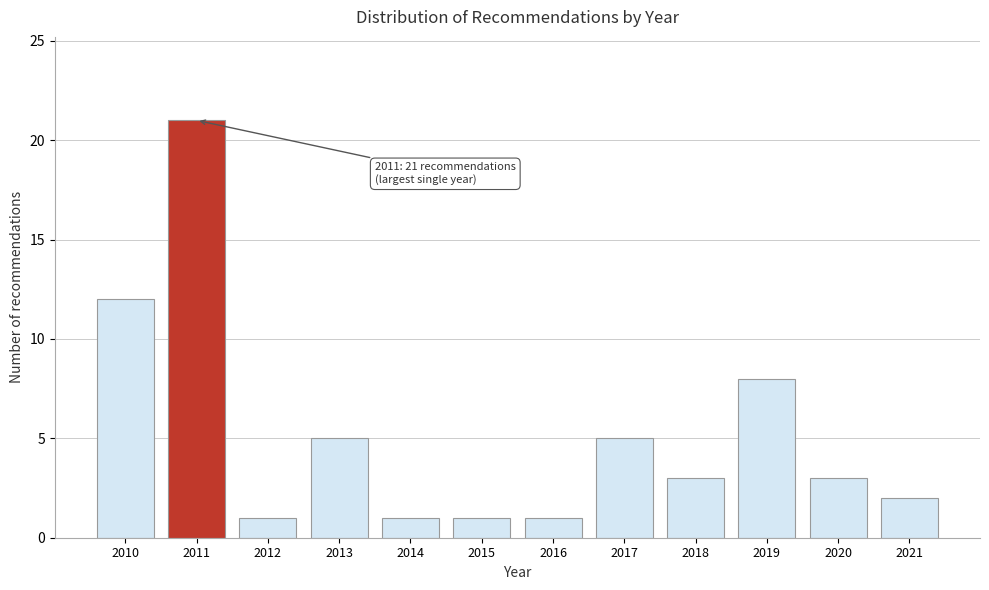

Reading left to right, what are all the values shown in this chart?

12	21	1	5	1	1	1	5	3	8	3	2